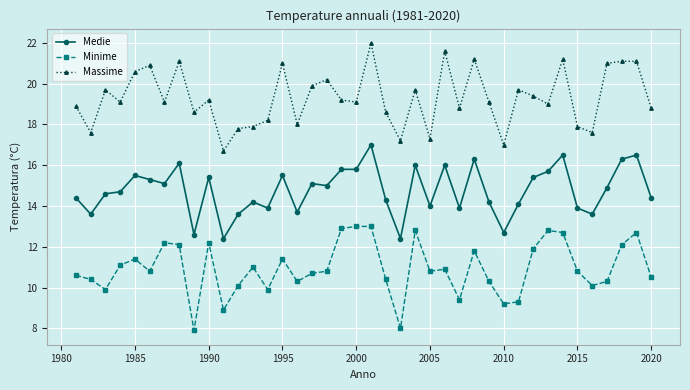

True or false: Minime and Medie intersect in this chart.

False